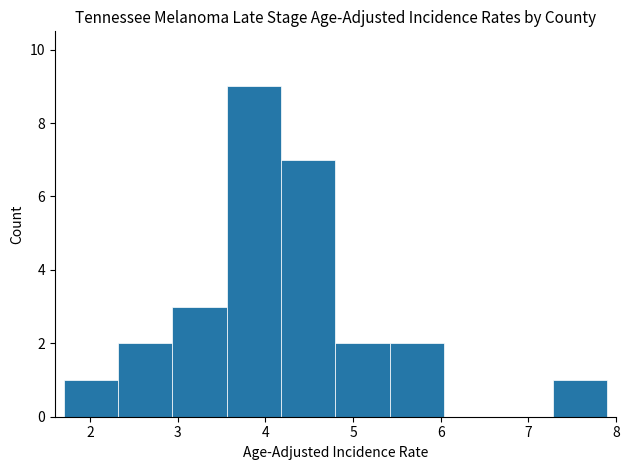

Reading left to right, transcribe this chart: for each bar, give the range it covers on the x-axis and its height. Neither the bar edges nor the heights are printed on the chart, so give them approximately, as read against the axes.

1.70 to 2.32: 1
2.32 to 2.94: 2
2.94 to 3.56: 3
3.56 to 4.18: 9
4.18 to 4.80: 7
4.80 to 5.42: 2
5.42 to 6.04: 2
6.04 to 6.66: 0
6.66 to 7.28: 0
7.28 to 7.90: 1